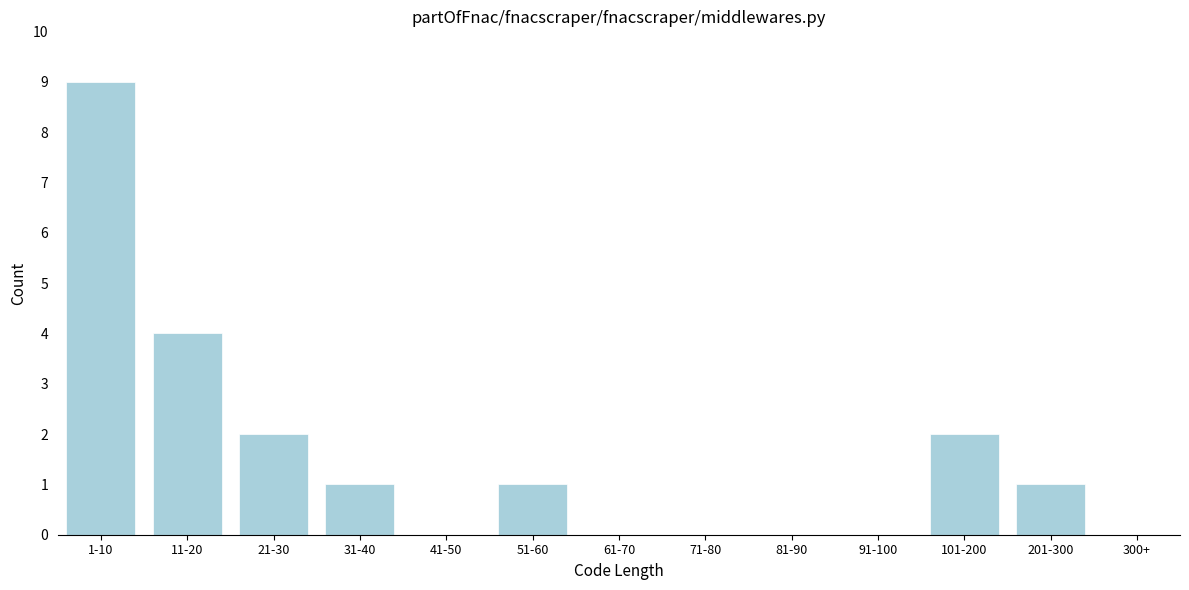

Reading left to right, list all the values displayed in this chart.

1-10=9	11-20=4	21-30=2	31-40=1	41-50=0	51-60=1	61-70=0	71-80=0	81-90=0	91-100=0	101-200=2	201-300=1	300+=0